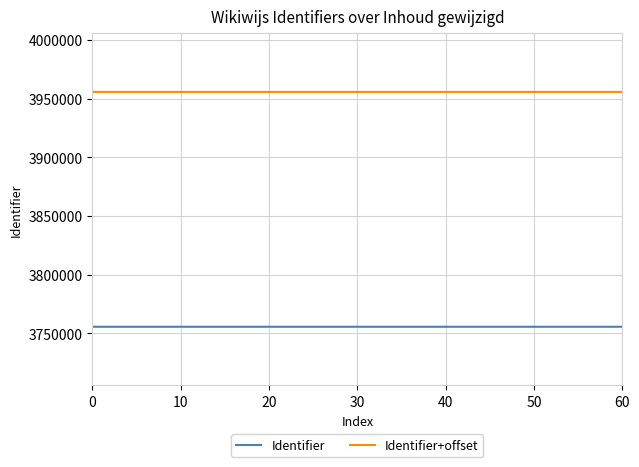

How many lines are shown in the chart?

2